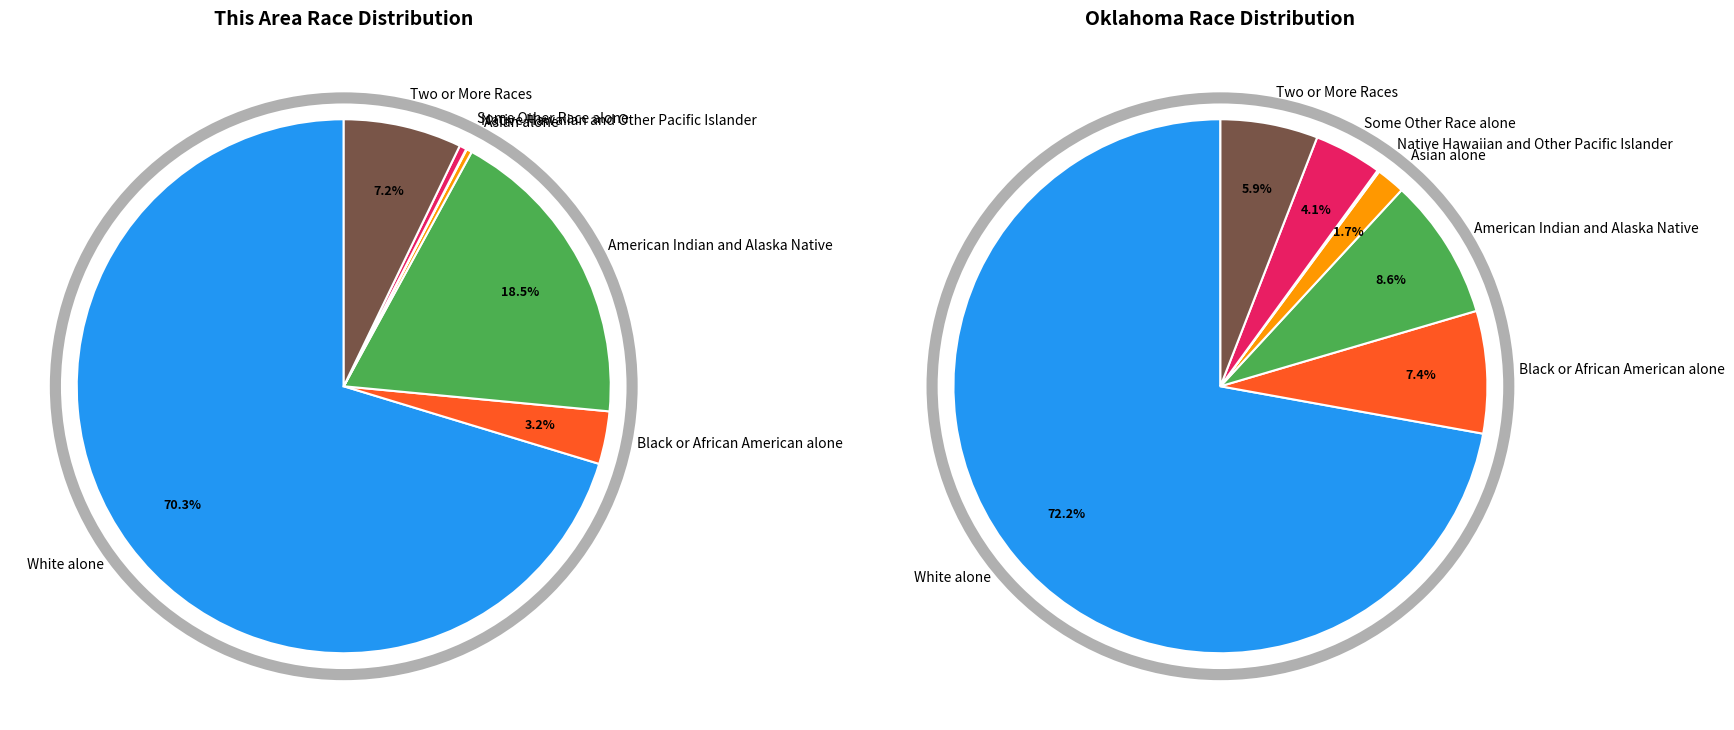

Is it true that Native Hawaiian and Other Pacific Islander is 0% of the pie?

True